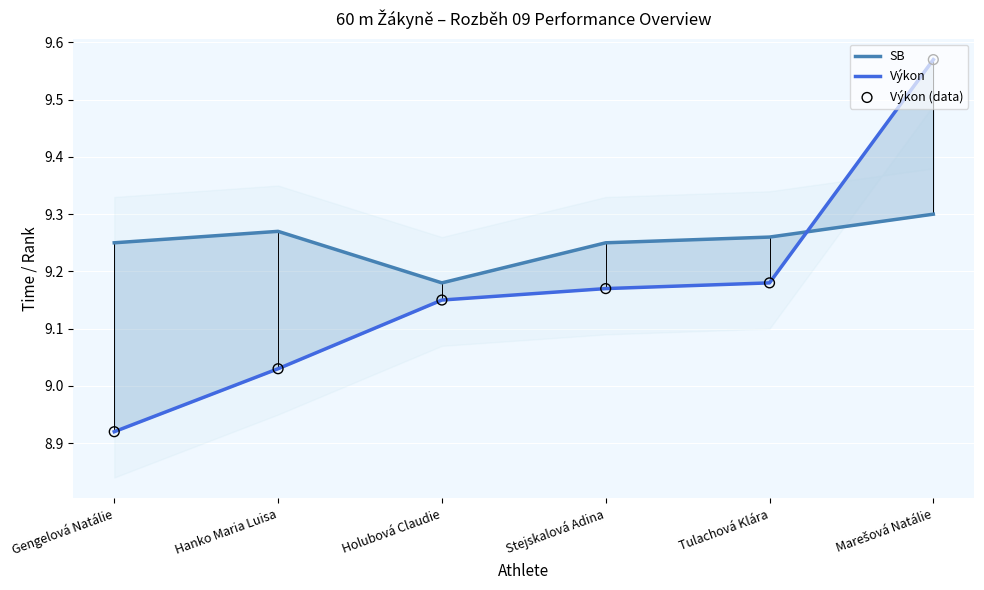

At how many categories does at least one series exceed 9?

6